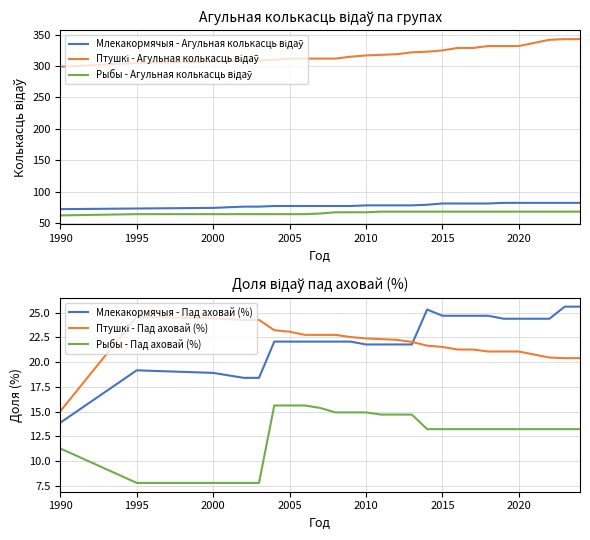

True or false: Млекакормячыя - Пад аховай (%) has a value of 19.2 at 1995.

True